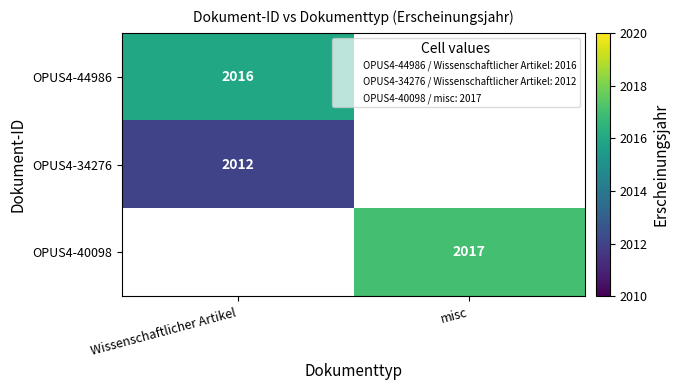

Is it true that OPUS4-34276 equals 2012 at Wissenschaftlicher Artikel?

True